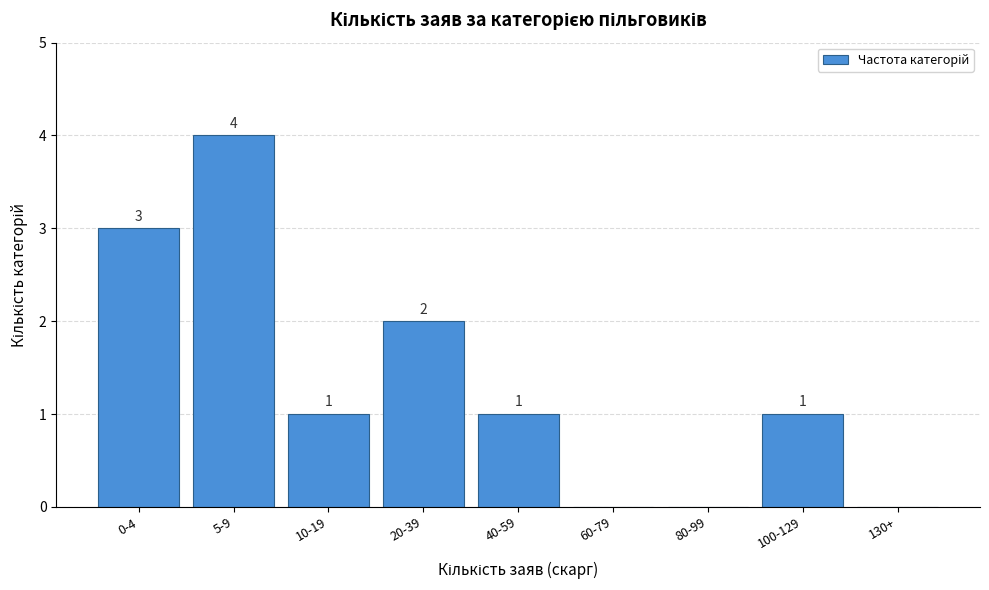

Reading right to left, list all the values displayed in this chart.

130+=0	100-129=1	80-99=0	60-79=0	40-59=1	20-39=2	10-19=1	5-9=4	0-4=3